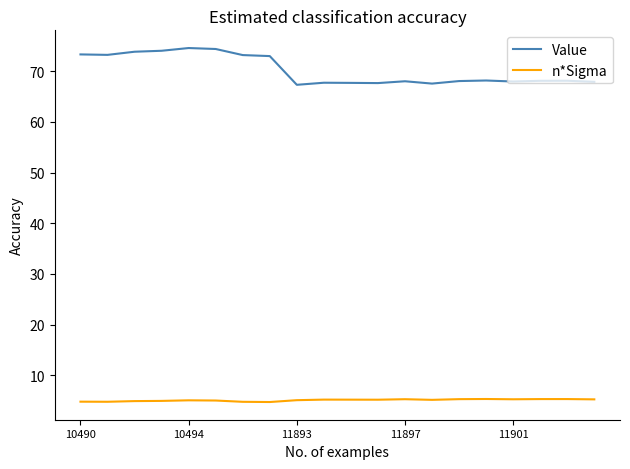

What is the average value of the n*Sigma series?

5.1